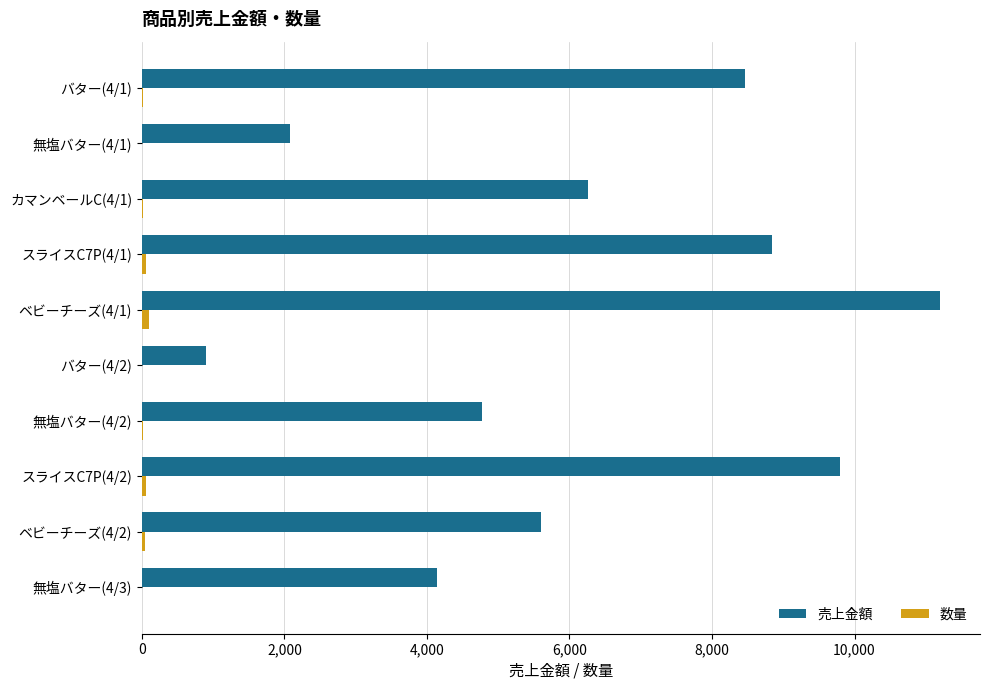

What is the sum of all 売上金額 values?

62054